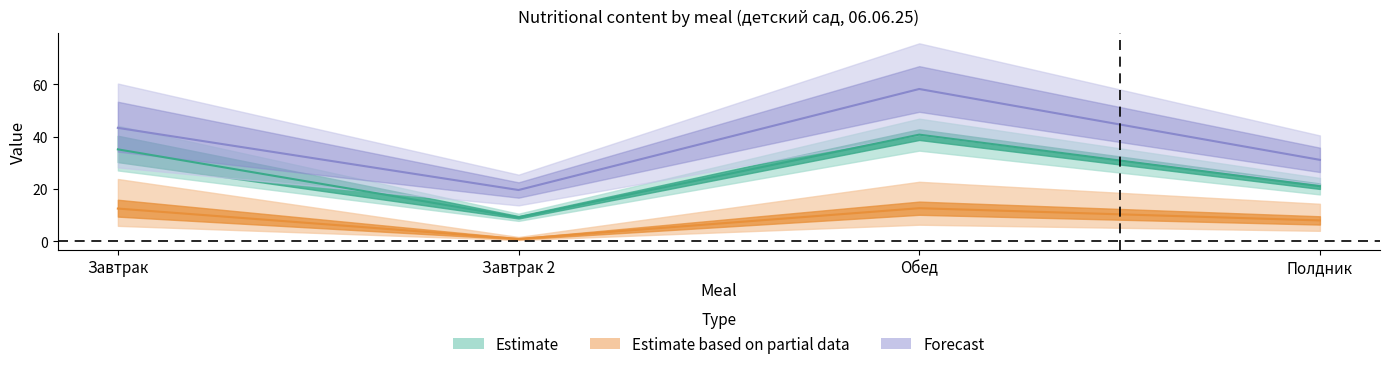

True or false: Калорийность (0-3) and Белки (0-3) cross at least once.

False